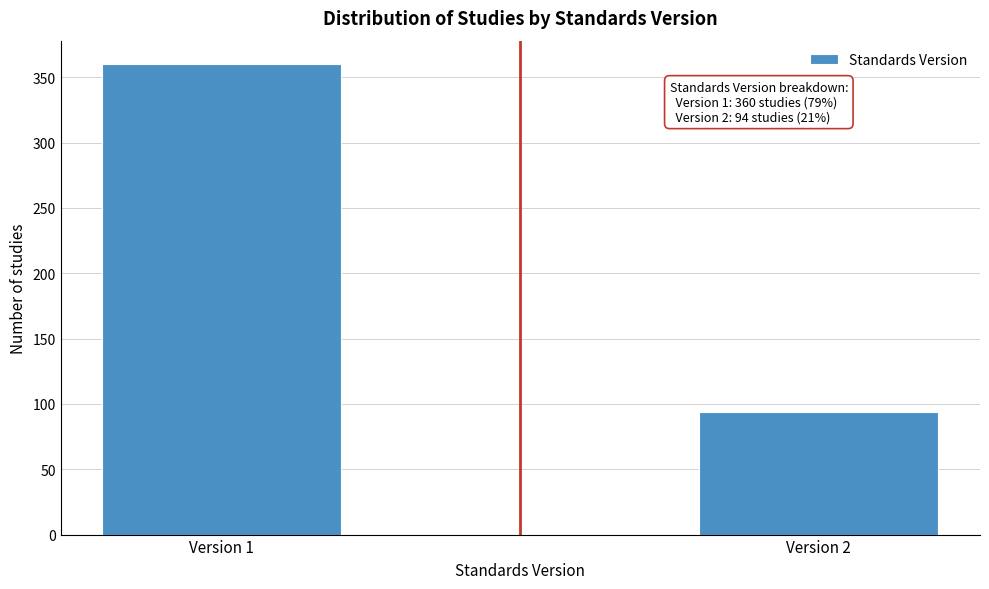

Reading left to right, transcribe all the data shown in this chart.

360	94